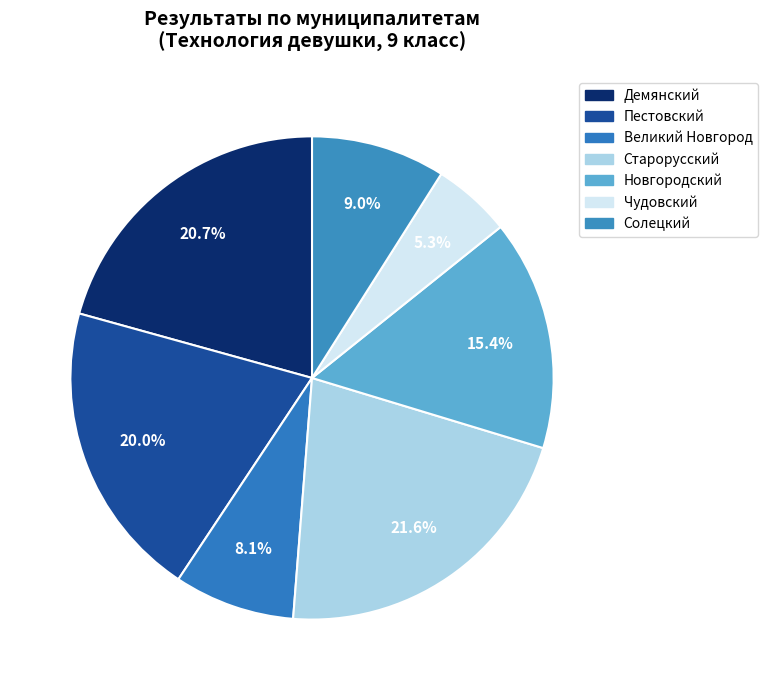

Count the number of slices in the pie.

7